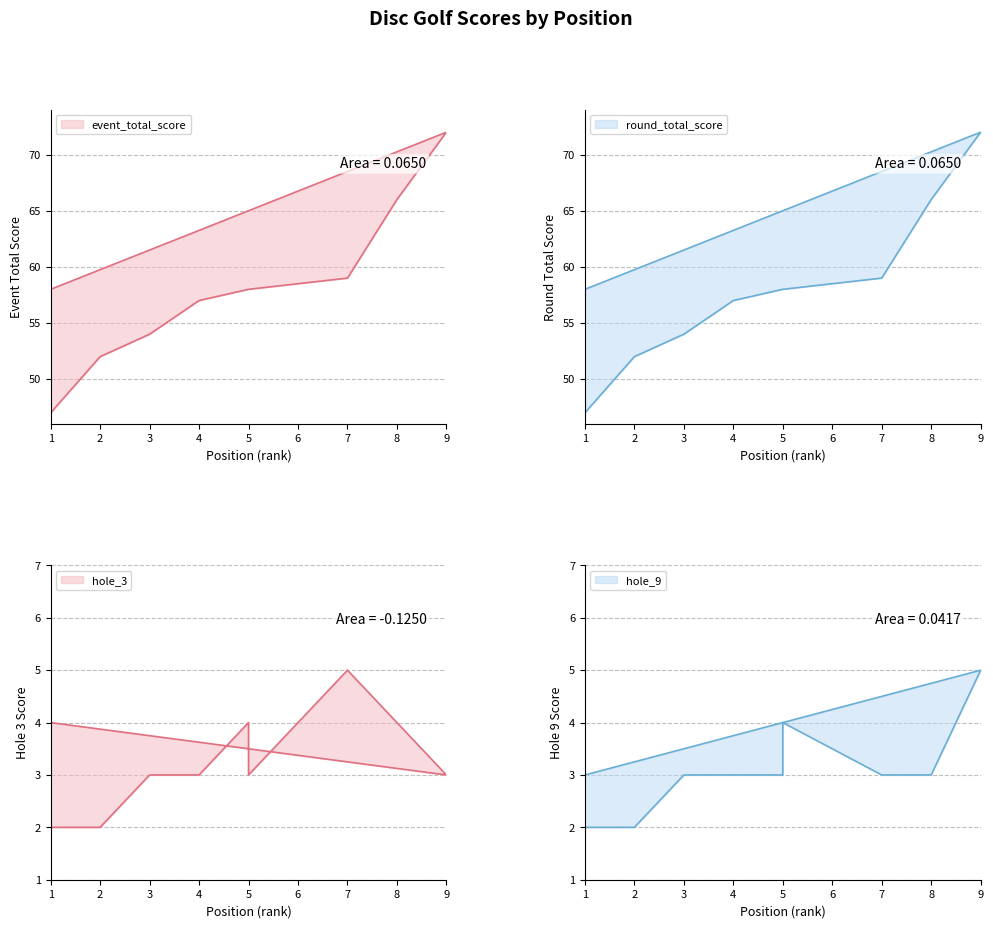

Read the hole_3 value at 2.

2